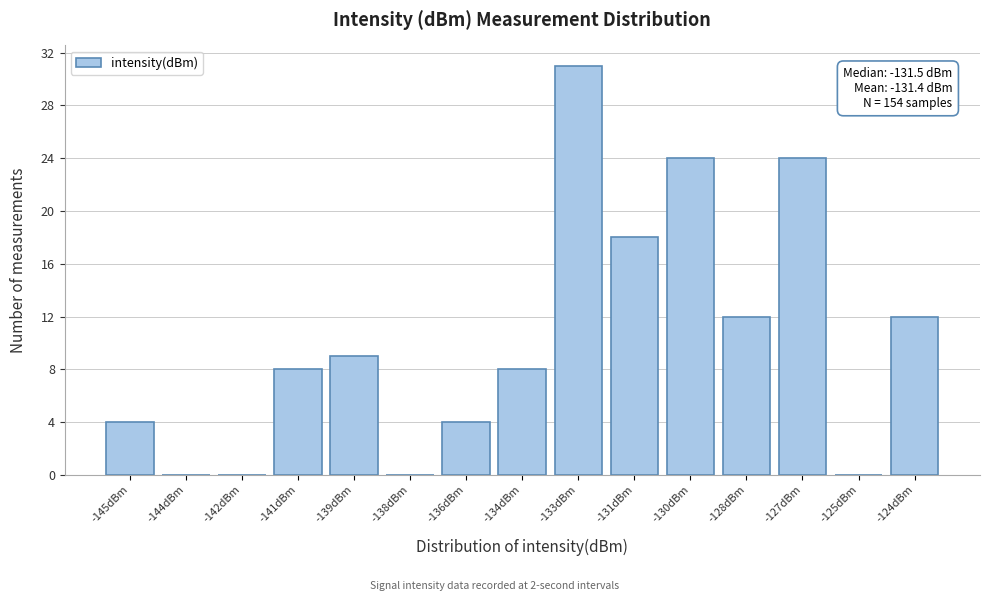

Reading right to left, transcribe all the data shown in this chart.

-124dBm=12	-125dBm=0	-127dBm=24	-128dBm=12	-130dBm=24	-131dBm=18	-133dBm=31	-134dBm=8	-136dBm=4	-138dBm=0	-139dBm=9	-141dBm=8	-142dBm=0	-144dBm=0	-145dBm=4